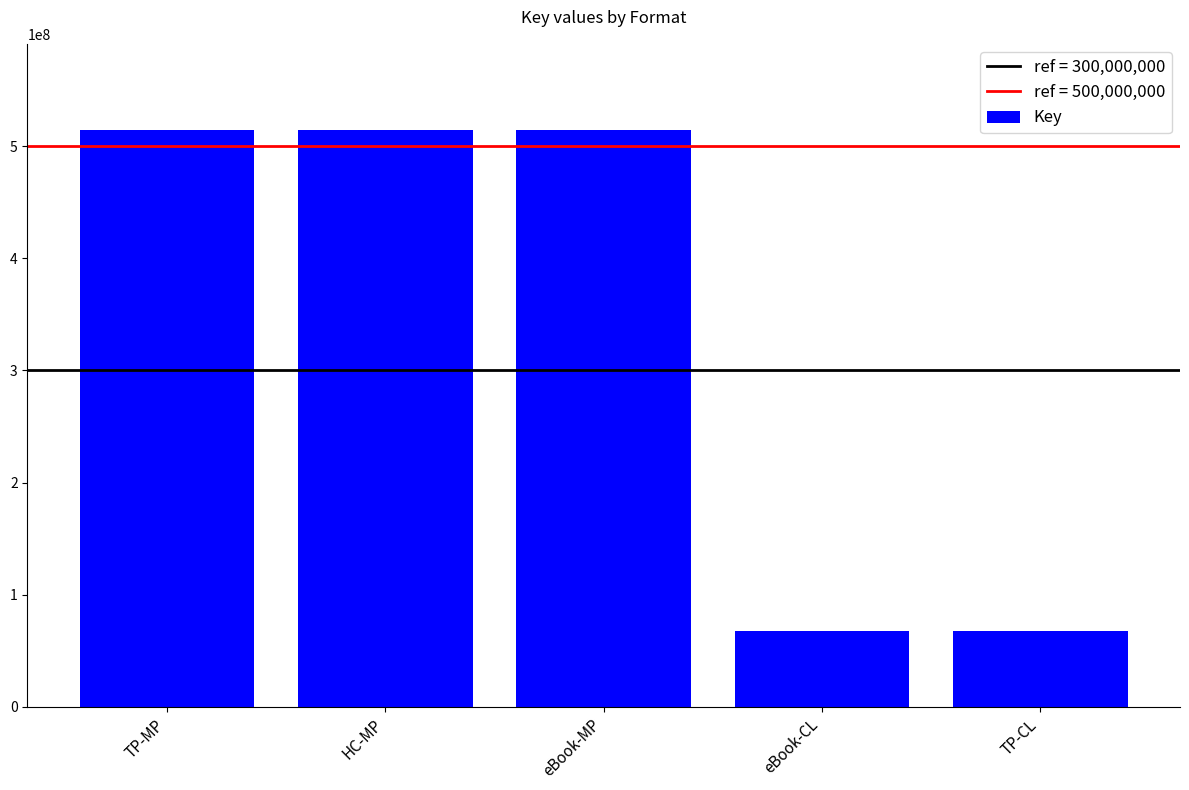

Count the number of data series in this chart.

1